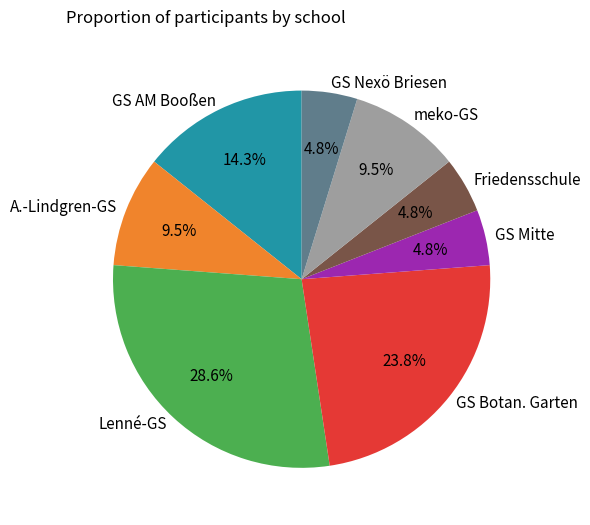

Is the sum of Lenné-GS and GS Mitte greater than half?

No